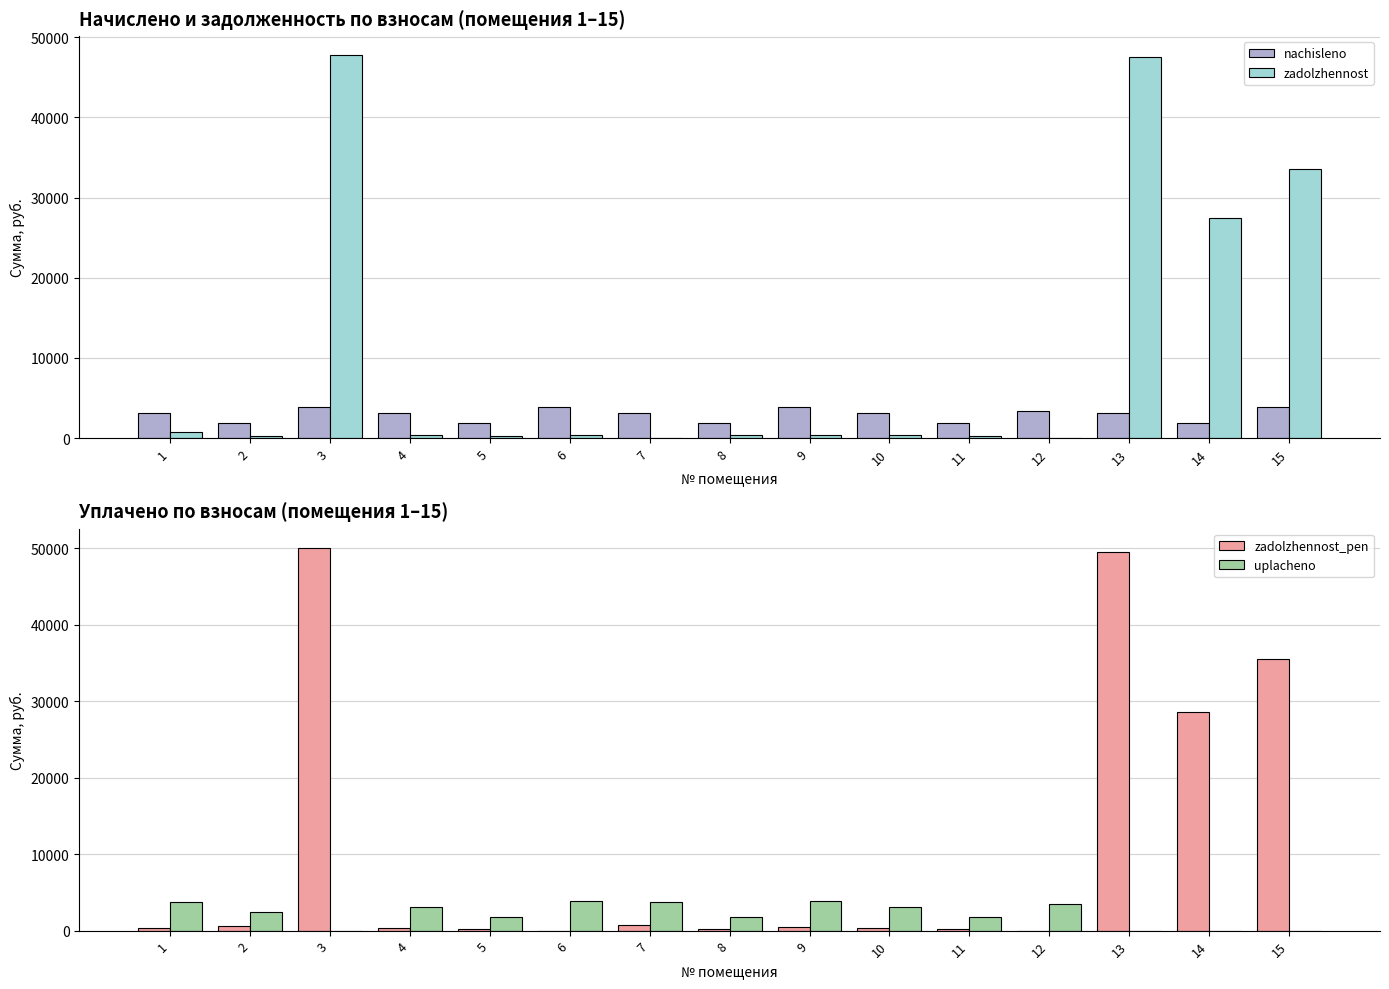

Reading right to left, extract all data points from this chart.

nachisleno: 3860.1	1840.1	3188.8	3425.4	1846.2	3188.8	3879.9	1832.4	3194.2	3871.5	1861.7	3164.8	3872.7	1888.7	3164.2
zadolzhennost: 33523.7	27410.0	47530.1	0.0	205.1	354.3	431.1	407.2	0.0	430.2	206.9	351.6	47757.7	209.9	717.8
zadolzhennost_pen: 35465.2	28581.0	49559.9	0.0	205.1	354.3	431.1	203.6	709.8	0.0	206.9	351.6	50056.8	630.3	351.6
uplacheno: 0.0	0.0	0.0	3425.4	1825.2	3152.6	3835.9	1812.4	3759.1	3871.5	1840.6	3128.9	0.0	2389.7	3759.7